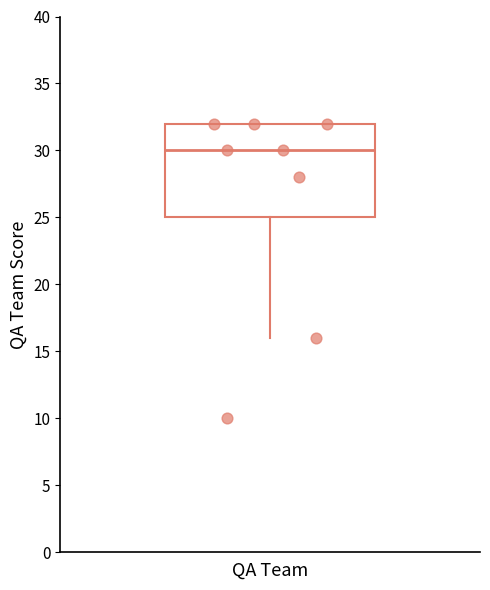

Where is the lower edge of the box for QA Team on the y-axis? The values are not printed on the chart, so give them approximately, as read against the axis.

25